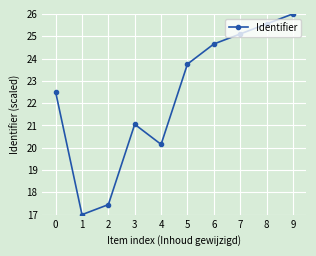

At which category does the data reach its first local valley?

1